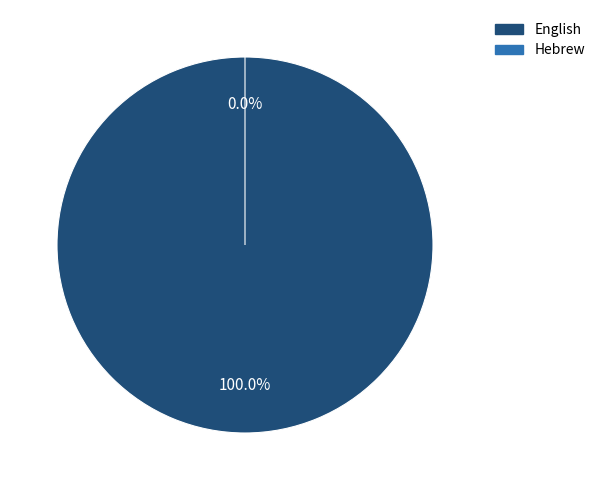

Is English the majority of the pie?

Yes